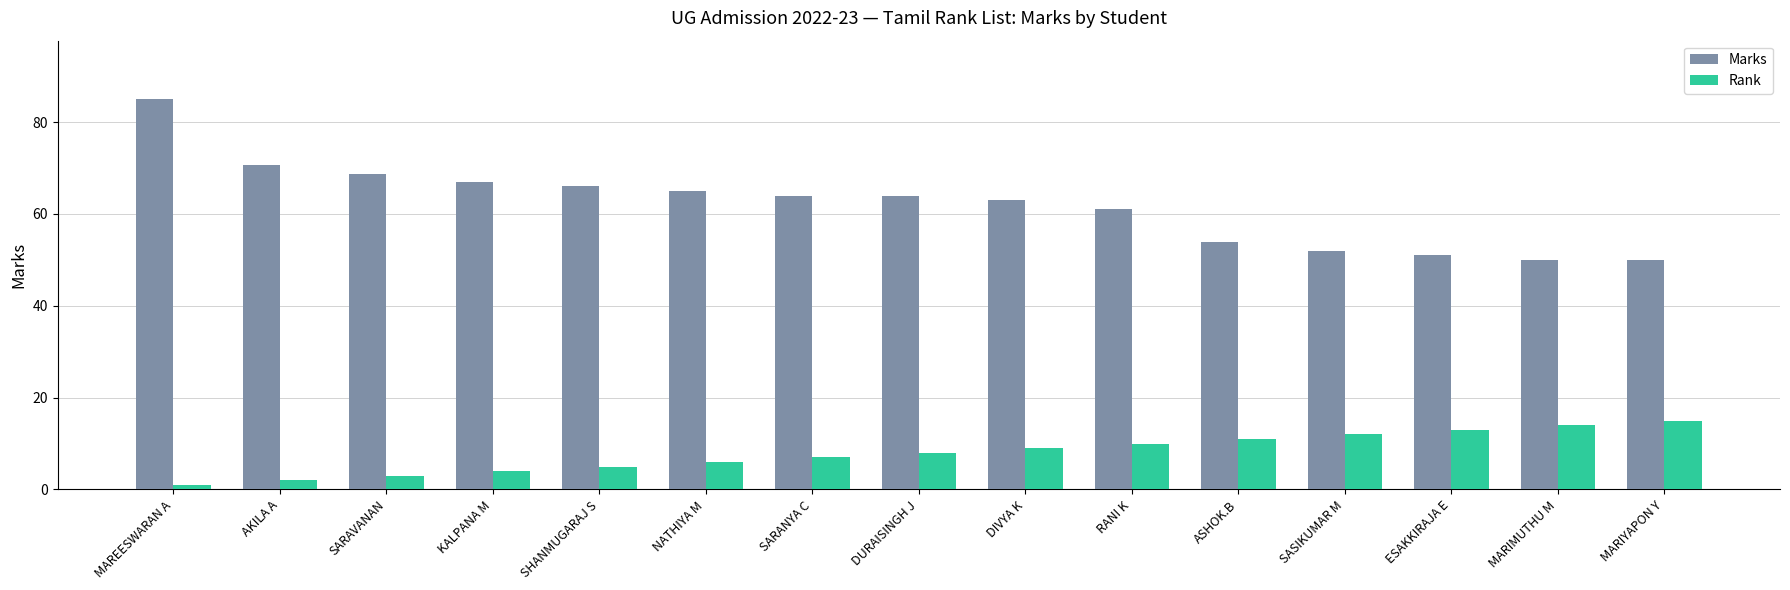

Are the bars horizontal?

No